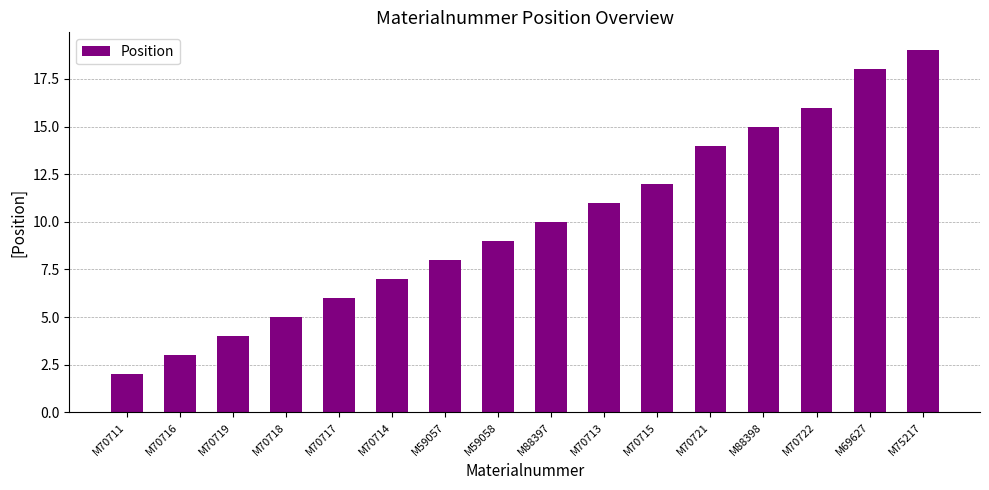

Reading right to left, transcribe all the data shown in this chart.

M75217=19	M69627=18	M70722=16	M88398=15	M70721=14	M70715=12	M70713=11	M88397=10	M59058=9	M59057=8	M70714=7	M70717=6	M70718=5	M70719=4	M70716=3	M70711=2